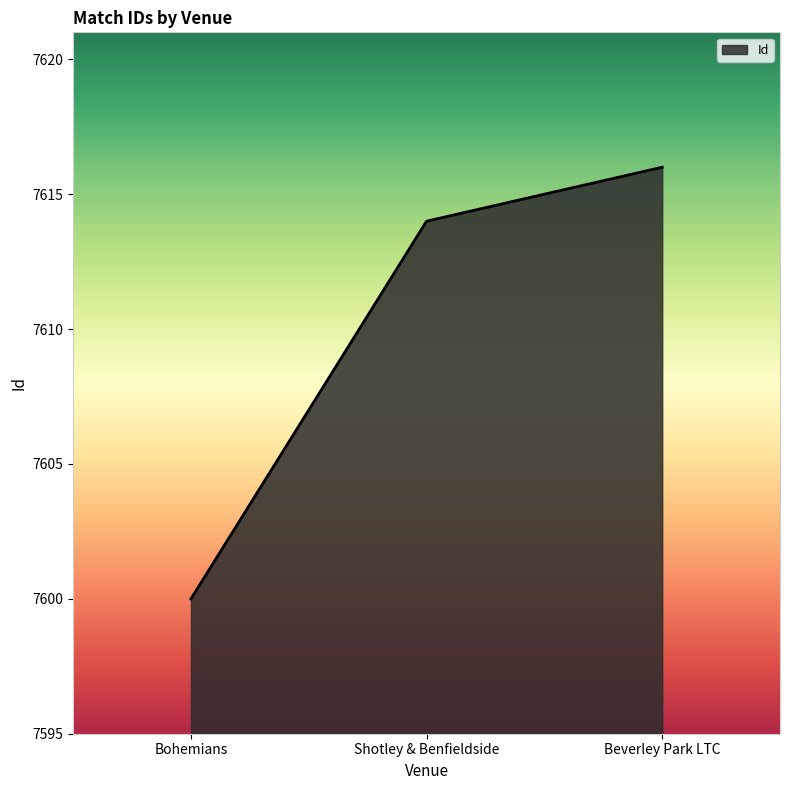

What is the approximate value at Beverley Park LTC?

7616